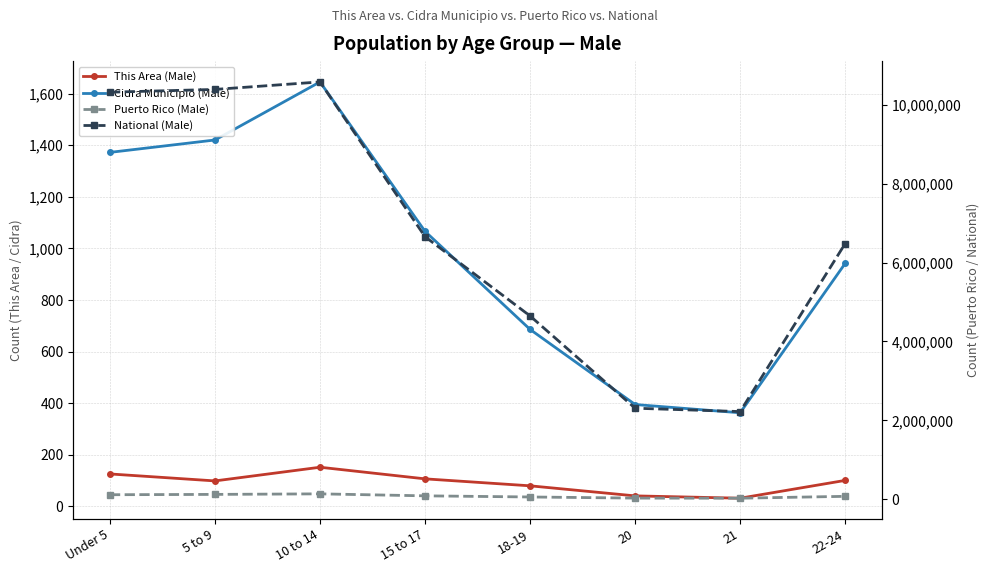

At which label does This Area (Male) reach its minimum?

21